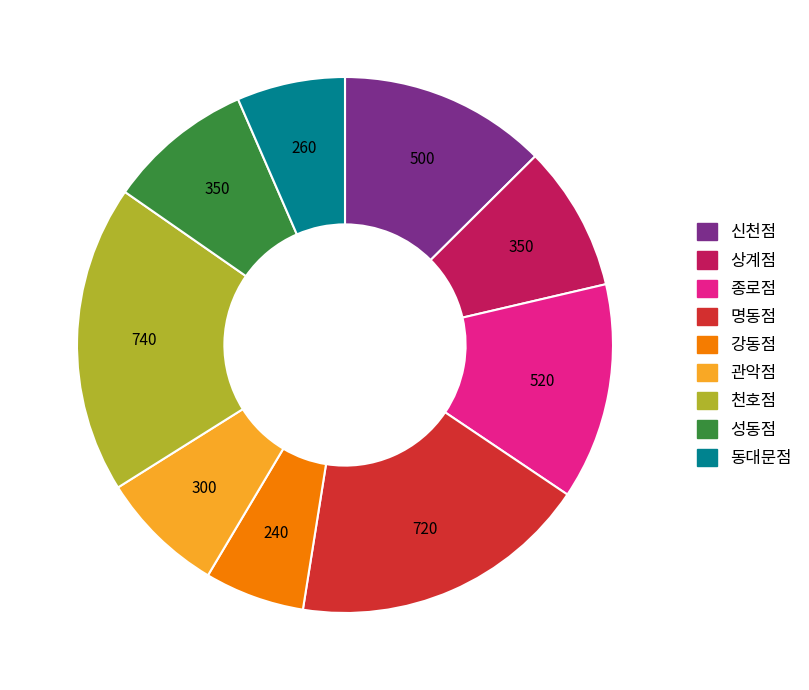

Is there a majority slice in this chart?

No